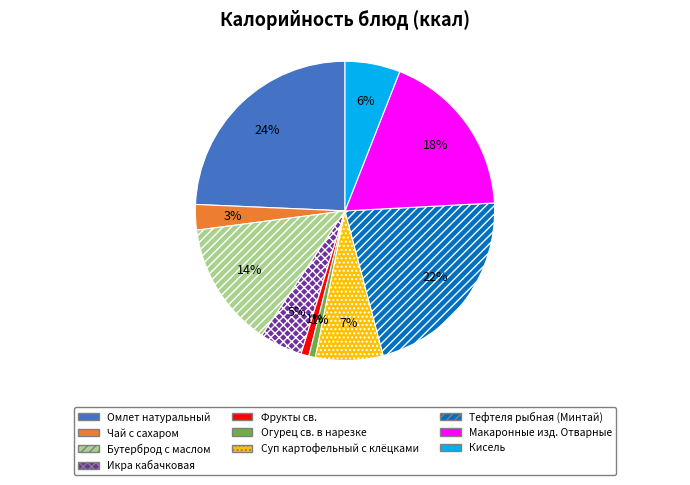

What is the largest slice in the pie chart?

Омлет натуральный